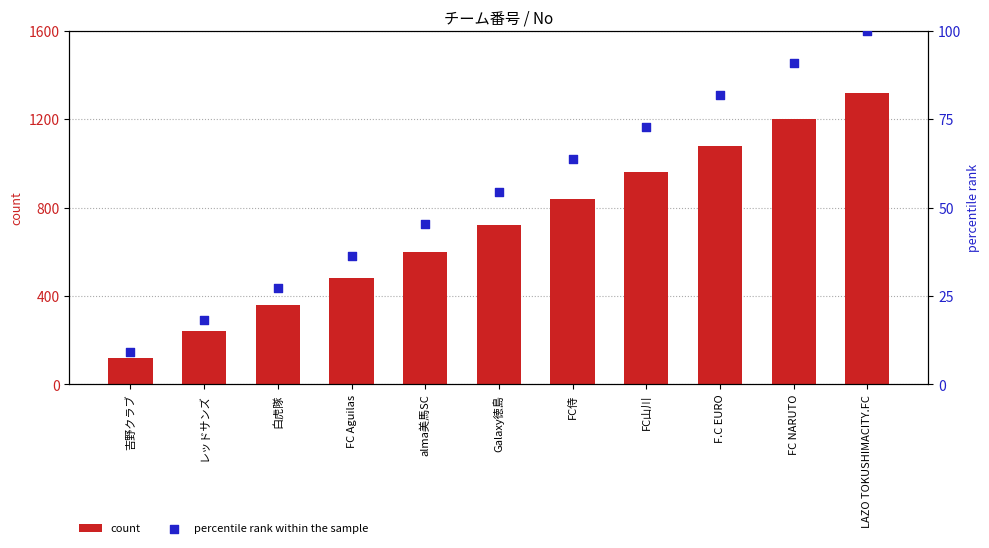

What are all the series names shown in the legend?

count, percentile rank within the sample